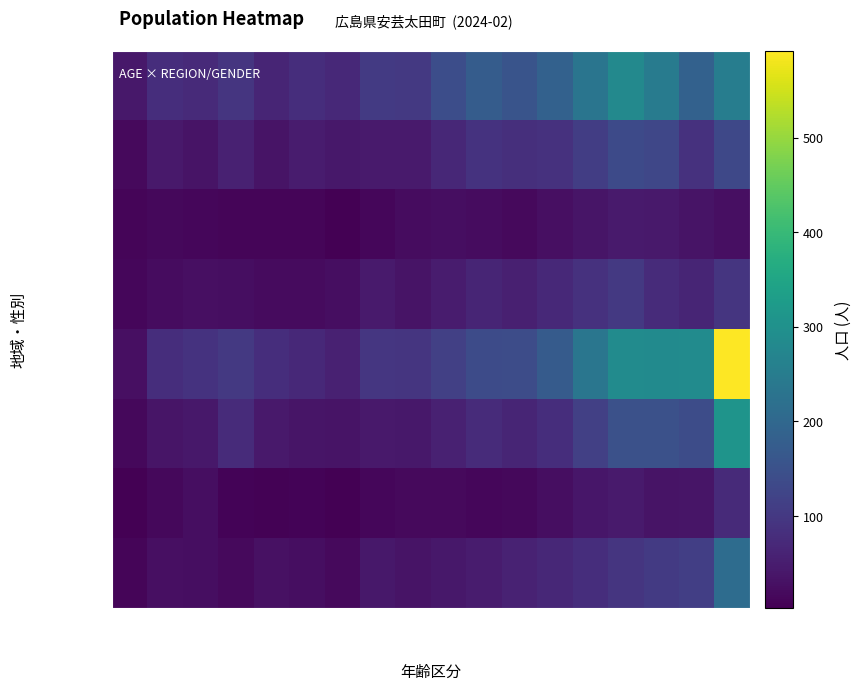

Reading left to right, list all the values displayed in this chart.

全町_男性: 0-4歳=40	5-9歳=80	10-14歳=73	15-19歳=95	20-24歳=64	25-29歳=79	30-34歳=71	35-39歳=103	40-44歳=101	45-49歳=142	50-54歳=175	55-59歳=156	60-64歳=186	65-69歳=232	70-74歳=281	75-79歳=247	80-84歳=185	85歳以上=252
加計_男性: 0-4歳=17	5-9歳=43	10-14歳=33	15-19歳=57	20-24歳=33	25-29歳=47	30-34歳=41	35-39歳=45	40-44歳=45	45-49歳=69	50-54歳=89	55-59歳=82	60-64歳=88	65-69歳=110	70-74歳=136	75-79歳=128	80-84歳=88	85歳以上=131
筒賀_男性: 0-4歳=10	5-9歳=15	10-14歳=13	15-19歳=12	20-24歳=10	25-29歳=11	30-34歳=4	35-39歳=13	40-44歳=23	45-49歳=24	50-54歳=22	55-59歳=19	60-64歳=27	65-69歳=36	70-74歳=45	75-79歳=44	80-84歳=33	85歳以上=27
戸河内_男性: 0-4歳=13	5-9歳=22	10-14歳=27	15-19歳=26	20-24歳=21	25-29歳=21	30-34歳=26	35-39歳=45	40-44歳=33	45-49歳=49	50-54歳=64	55-59歳=55	60-64歳=71	65-69歳=86	70-74歳=100	75-79歳=75	80-84歳=64	85歳以上=94
全町_女性: 0-4歳=28	5-9歳=80	10-14歳=90	15-19歳=100	20-24歳=80	25-29歳=70	30-34歳=57	35-39歳=97	40-44歳=93	45-49歳=114	50-54歳=137	55-59歳=140	60-64歳=173	65-69歳=234	70-74歳=287	75-79歳=285	80-84歳=288	85歳以上=592
加計_女性: 0-4歳=15	5-9歳=36	10-14歳=41	15-19歳=75	20-24歳=44	25-29歳=37	30-34歳=34	35-39歳=44	40-44歳=40	45-49歳=56	50-54歳=75	55-59歳=64	60-64歳=79	65-69歳=115	70-74歳=148	75-79歳=148	80-84歳=139	85歳以上=307
筒賀_女性: 0-4歳=3	5-9歳=16	10-14歳=25	15-19歳=8	20-24歳=7	25-29歳=9	30-34歳=5	35-39歳=13	40-44歳=19	45-49歳=18	50-54歳=14	55-59歳=16	60-64歳=26	65-69歳=39	70-74歳=46	75-79歳=35	80-84歳=36	85歳以上=73
戸河内_女性: 0-4歳=10	5-9歳=28	10-14歳=24	15-19歳=17	20-24歳=29	25-29歳=24	30-34歳=18	35-39歳=40	40-44歳=34	45-49歳=40	50-54歳=48	55-59歳=60	60-64歳=68	65-69歳=80	70-74歳=93	75-79歳=102	80-84歳=113	85歳以上=212